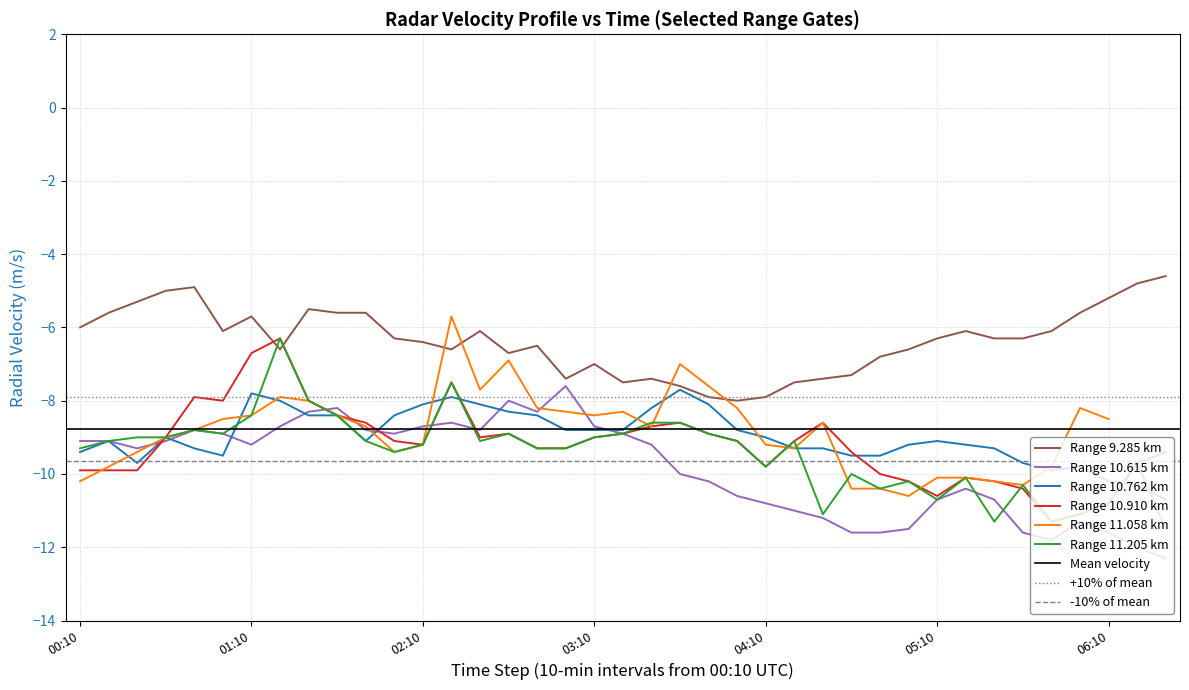

What is the value of the 11.205 point at the 36th from the left?

-11.1